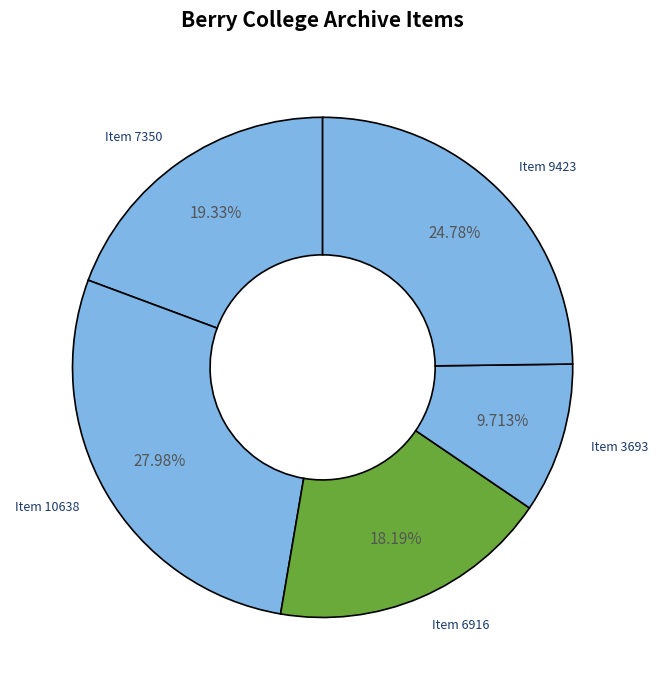

Is the sum of Item 3693 and Item 6916 greater than half?

No